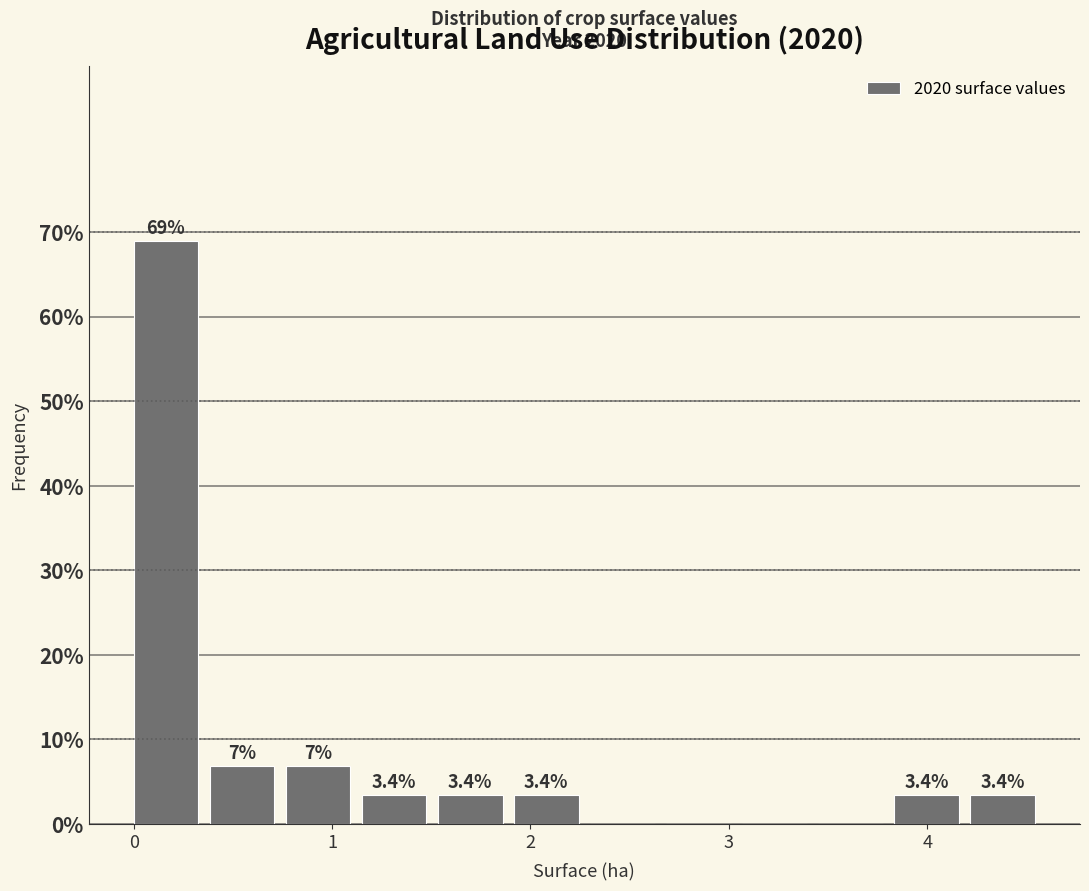

Read against the x-axis, roughly where is the centre of the tallest bar?

0.2